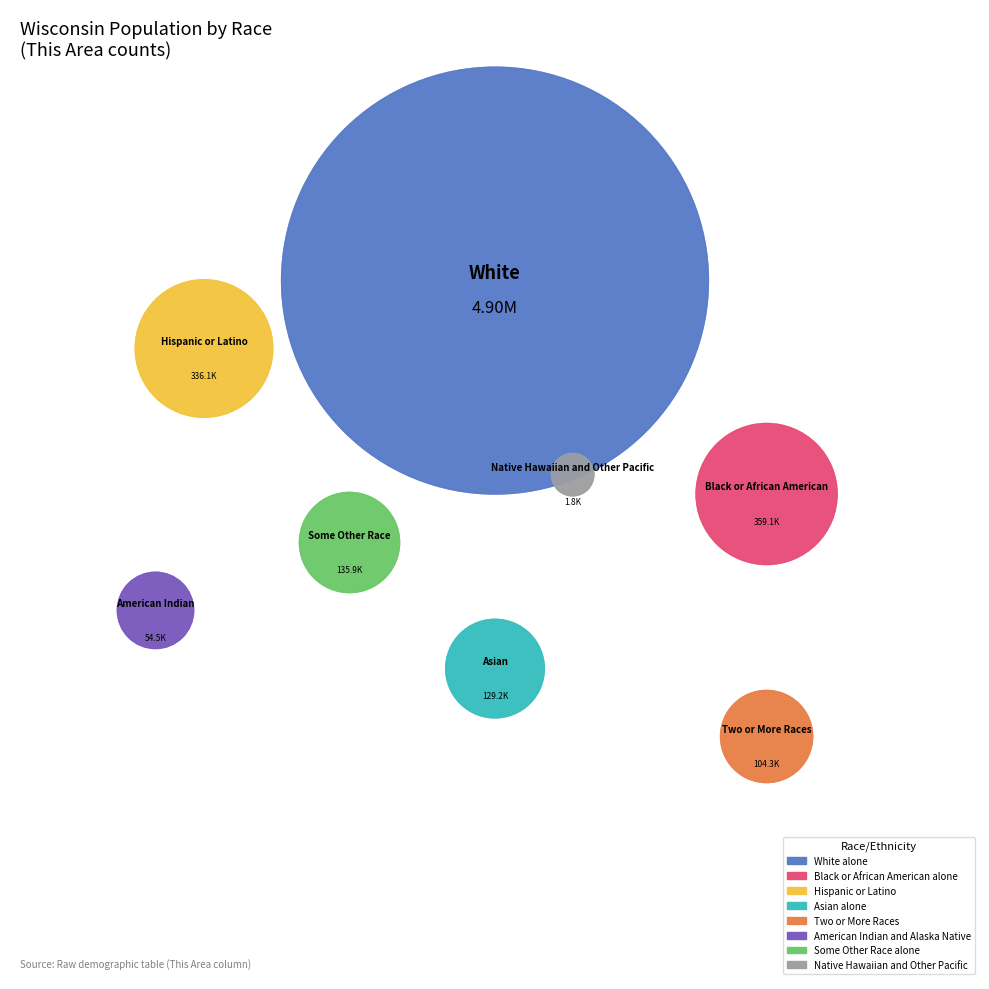

How many segments does this pie chart have?

8